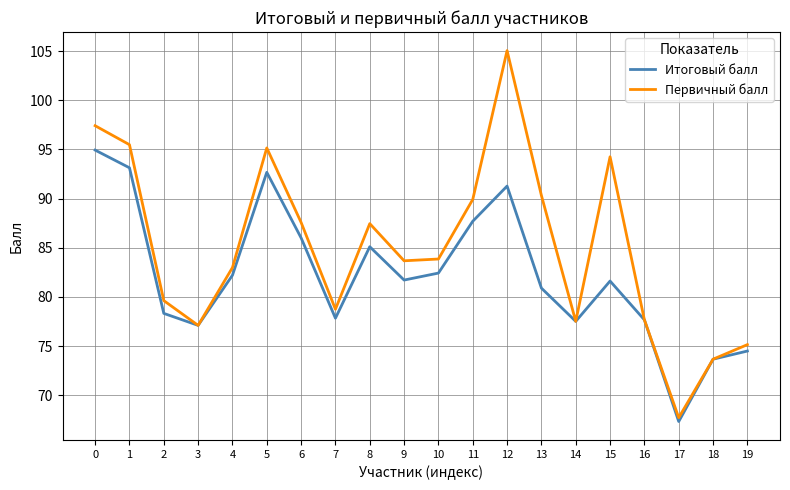

What is the total value across all series at 3?

154.2